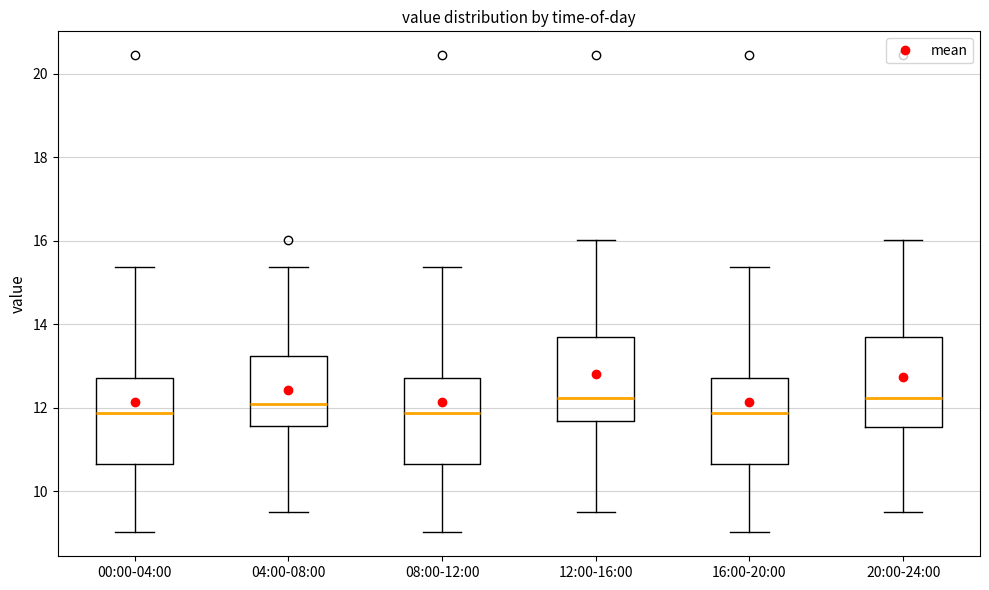

Reading left to right, read every box against the y-axis: the position of its median line, the range the box covers, and the ends of its whiskers. The values are not printed on the chart, so give them approximately, as read against the axis.

00:00-04:00: median 11.8, box 10.6 to 12.8, whiskers 9.0 to 15.4
04:00-08:00: median 12.0, box 11.6 to 13.2, whiskers 9.6 to 15.4
08:00-12:00: median 11.8, box 10.6 to 12.8, whiskers 9.0 to 15.4
12:00-16:00: median 12.2, box 11.6 to 13.8, whiskers 9.6 to 16.0
16:00-20:00: median 11.8, box 10.6 to 12.8, whiskers 9.0 to 15.4
20:00-24:00: median 12.2, box 11.6 to 13.8, whiskers 9.6 to 16.0